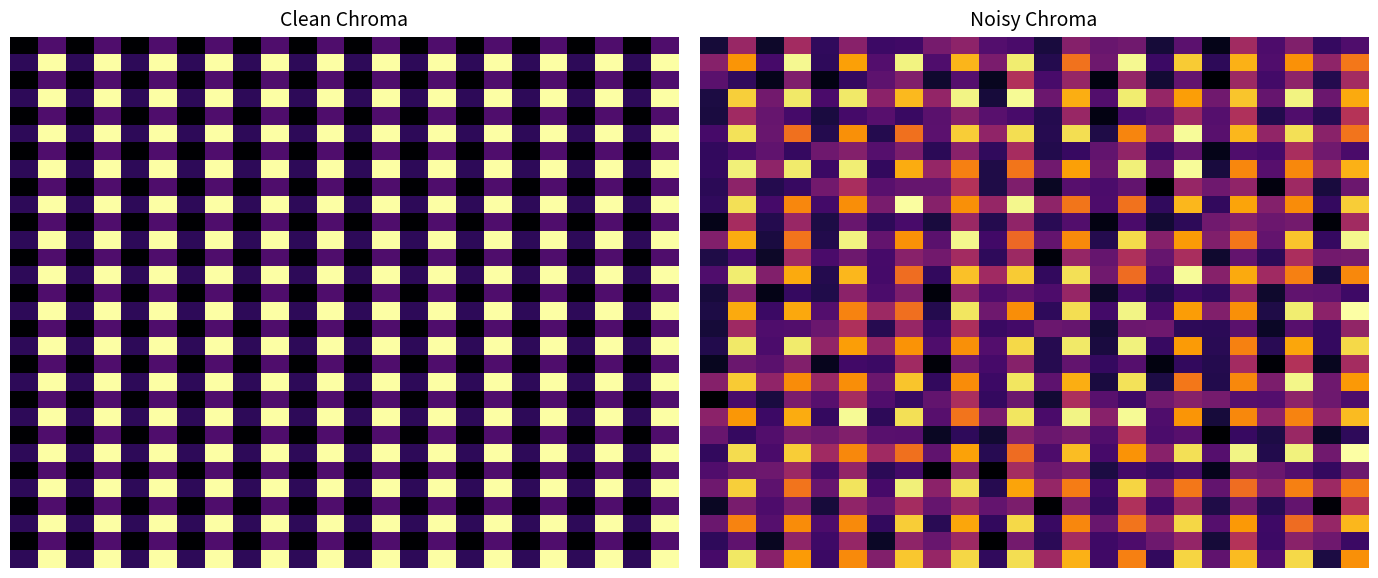

At which category is the sum across all series the highest?

9